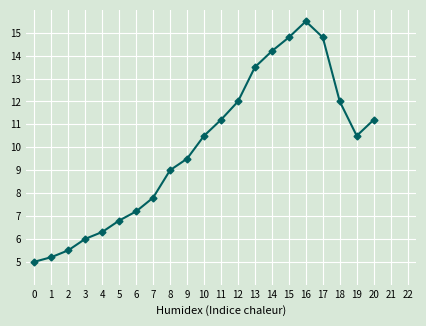

Reading right to left, extract all data points from this chart.

20=11.2	19=10.5	18=12.0	17=14.8	16=15.5	15=14.8	14=14.2	13=13.5	12=12.0	11=11.2	10=10.5	9=9.5	8=9.0	7=7.8	6=7.2	5=6.8	4=6.3	3=6.0	2=5.5	1=5.2	0=5.0